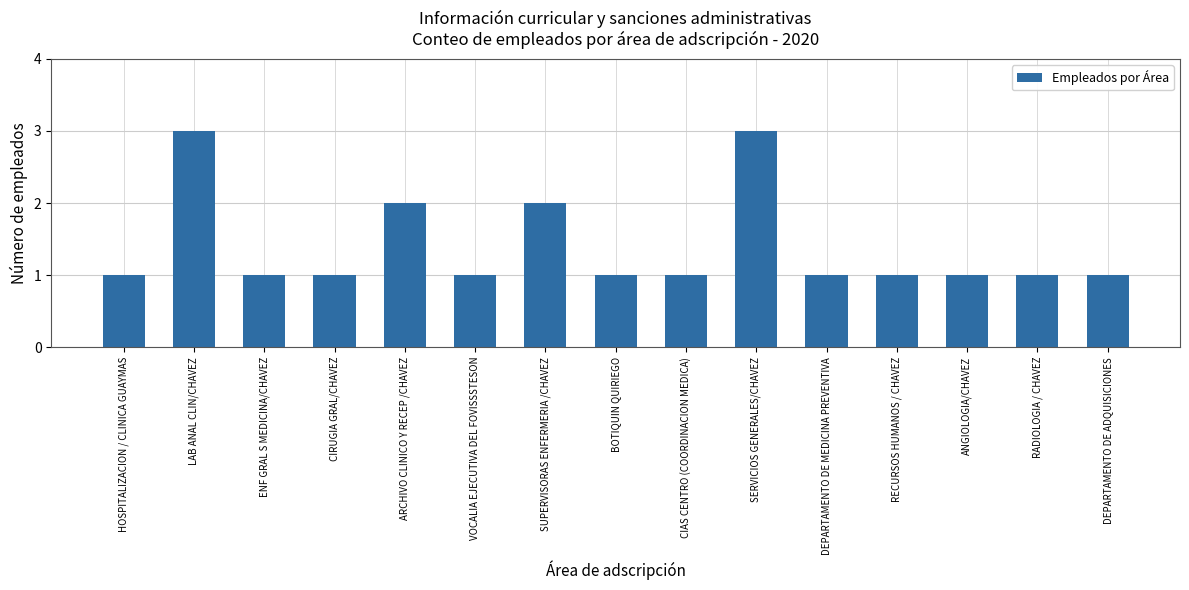

The value at VOCALIA EJECUTIVA DEL FOVISSSTESON is 1. True or false?

True